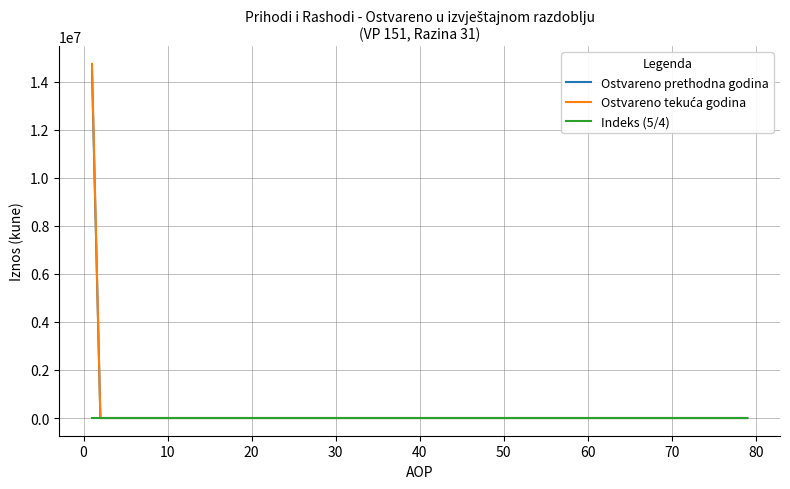

What is the greatest value displayed?

14744123.0